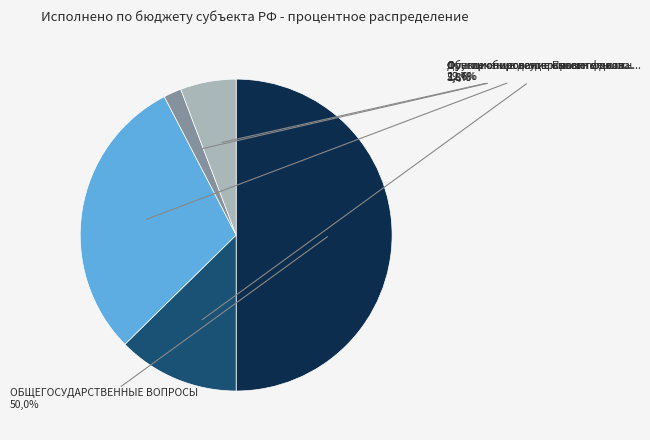

Between Функционирование Правительства and Другие общегосударственные вопросы, which is larger?

Функционирование Правительства